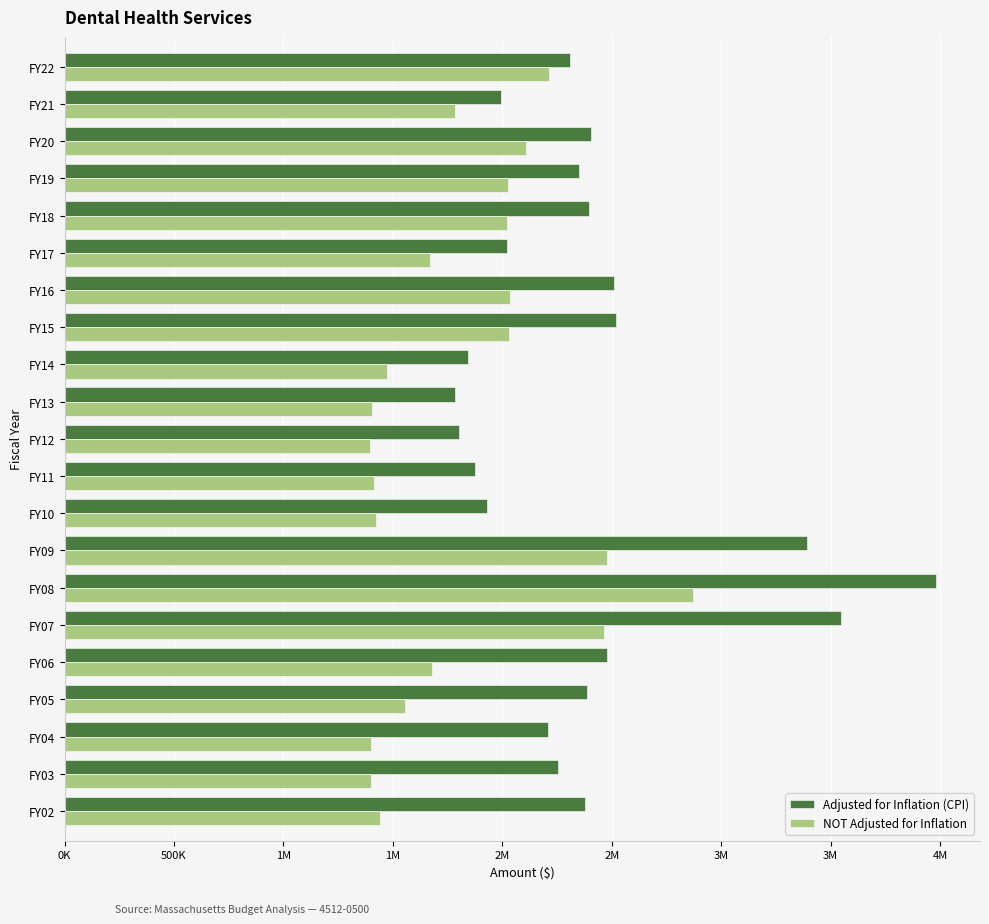

What are all the series names shown in the legend?

Adjusted for Inflation (CPI), NOT Adjusted for Inflation